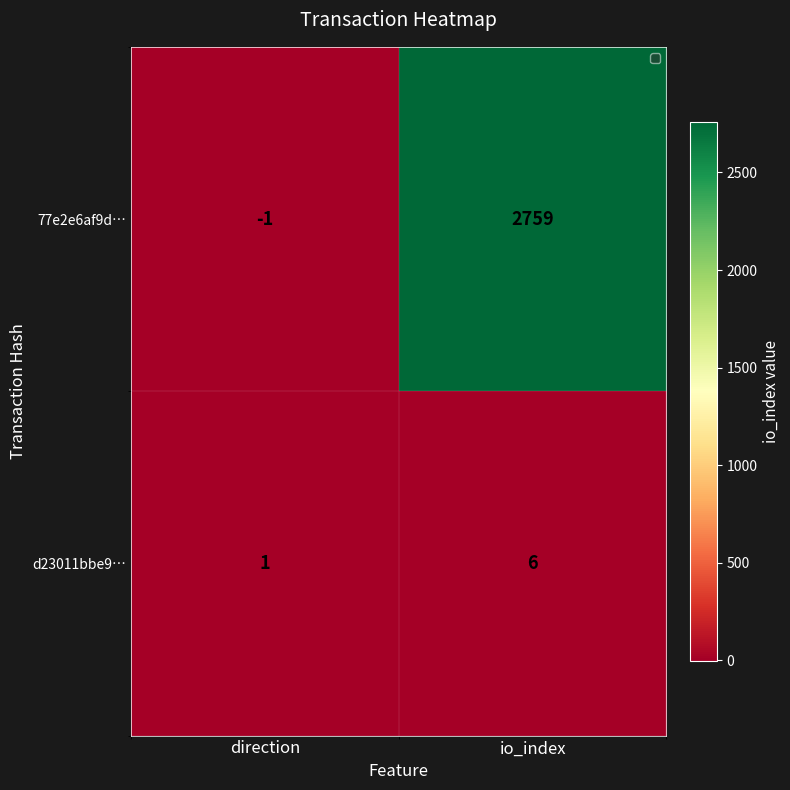

What is the sum of all d23011bbe9… values?

7